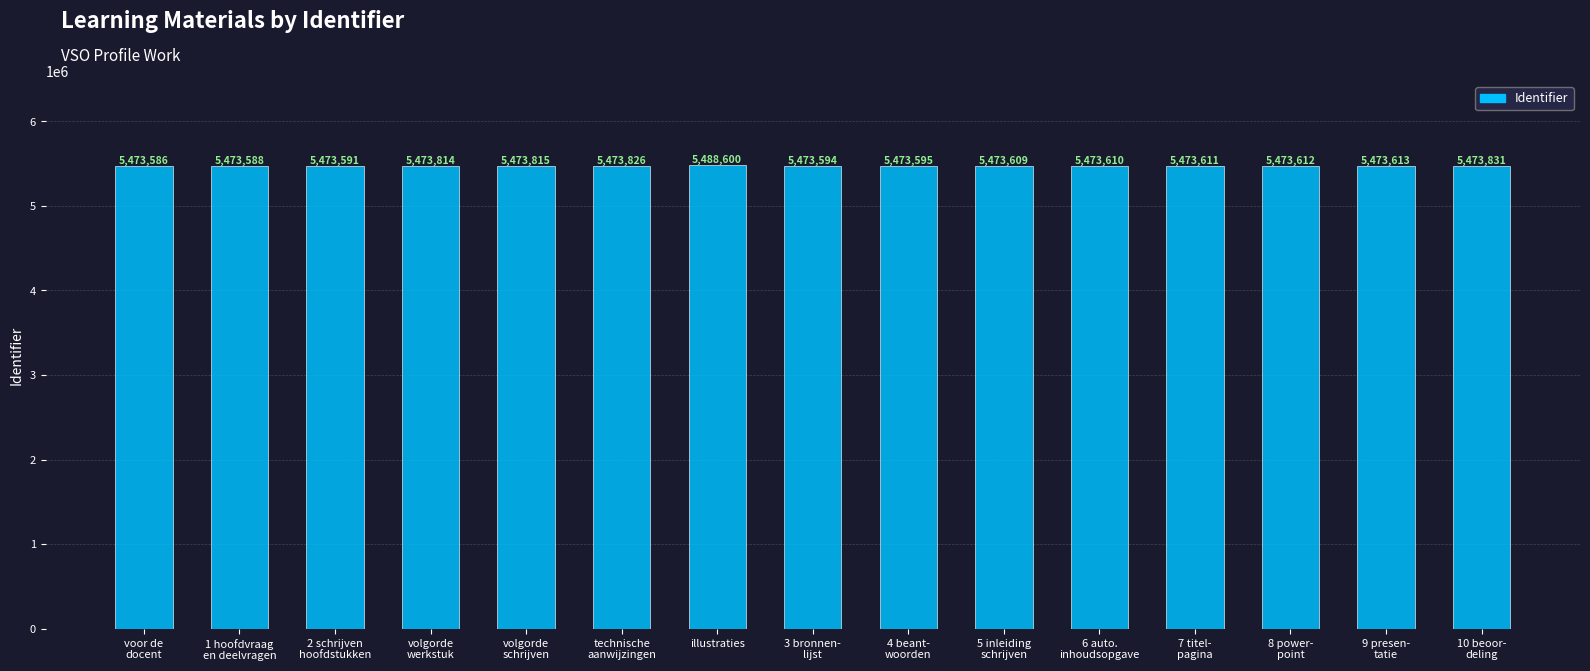

Between 2 schrijven
hoofdstukken and 8 power-
point, which is larger?

8 power-
point